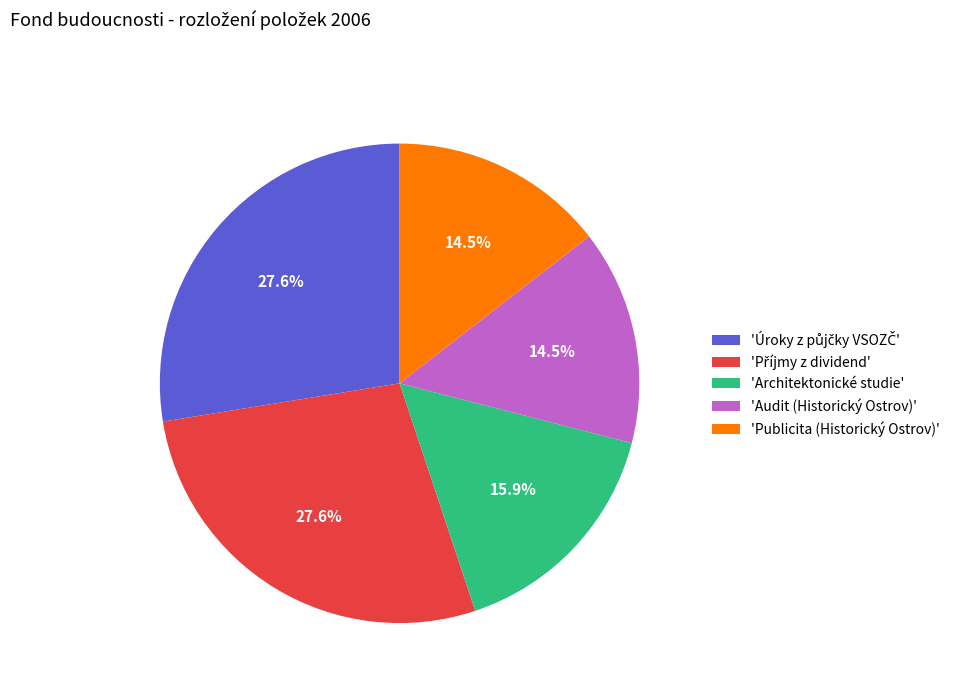

Count the number of slices in the pie.

5